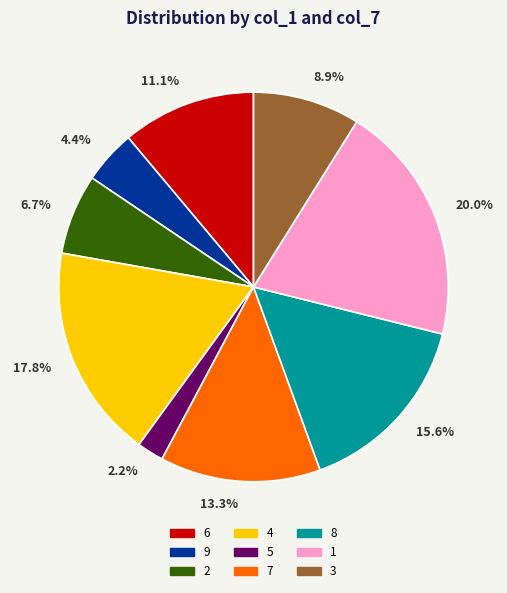

To the nearest percent, what is the average slice percentage?

11%